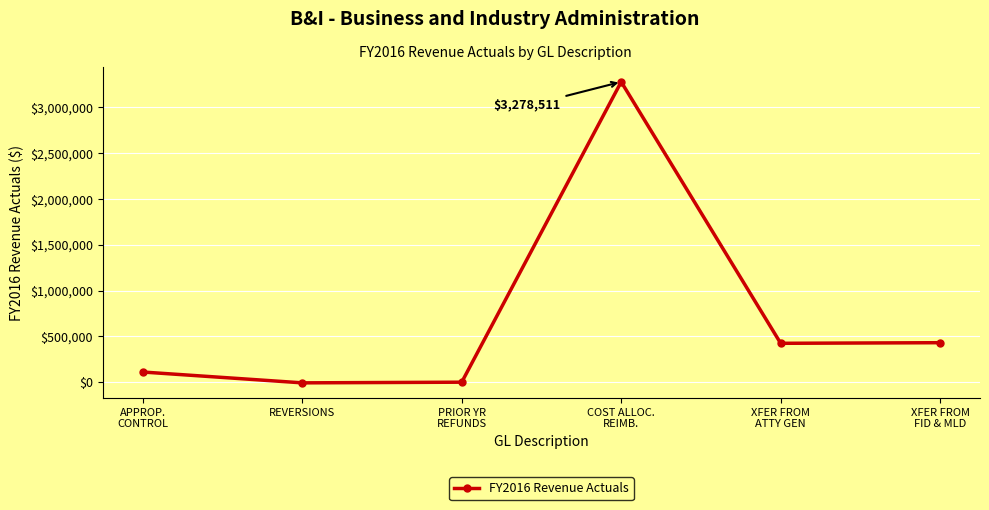

What position from the left is PRIOR YR
REFUNDS?

3